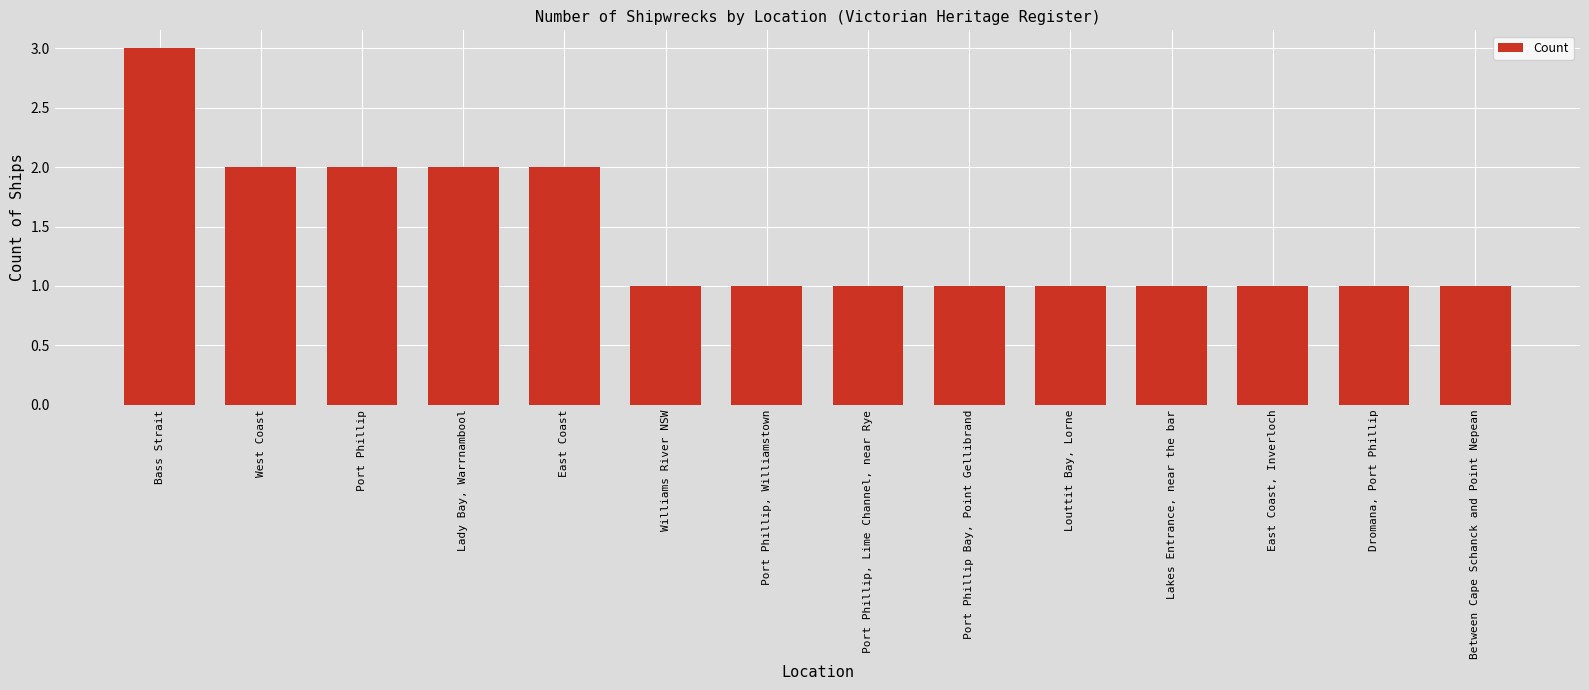

What is the sum of the values at Port Phillip and Bass Strait?

5